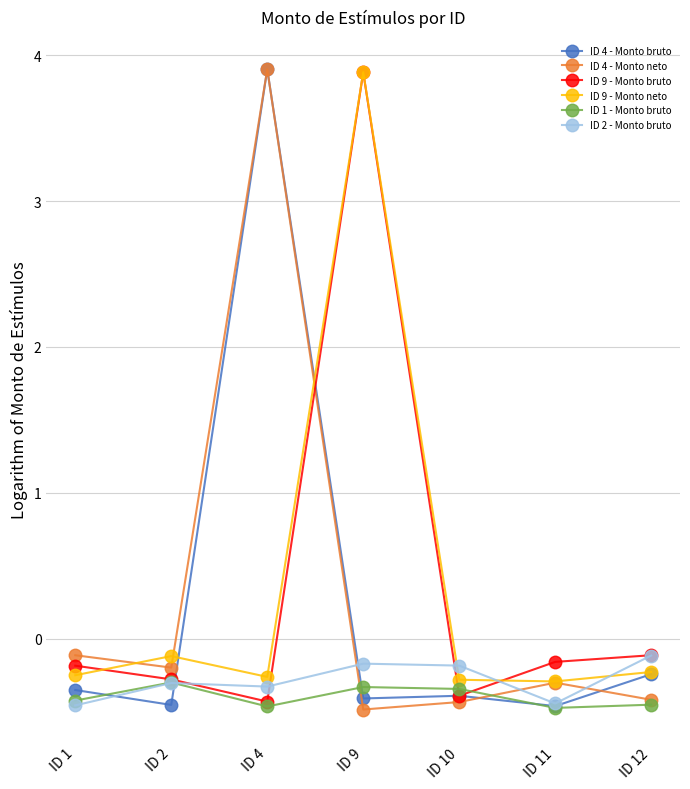

The ID 9 - Monto bruto series shows -0.3 at ID 4. True or false?

False